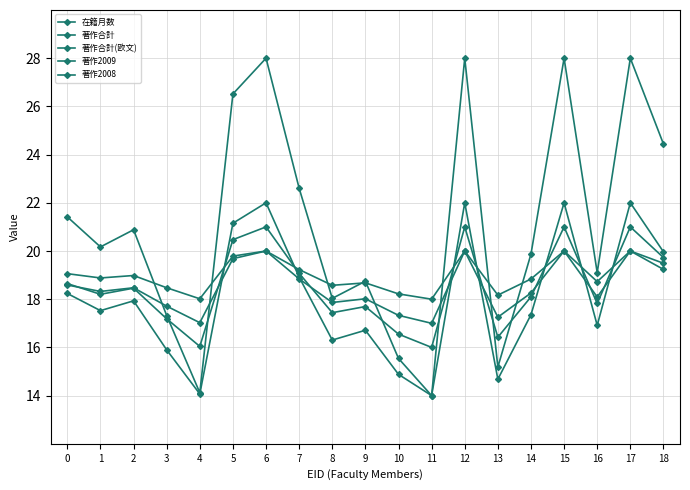

How many distinct data groups are displayed?

5